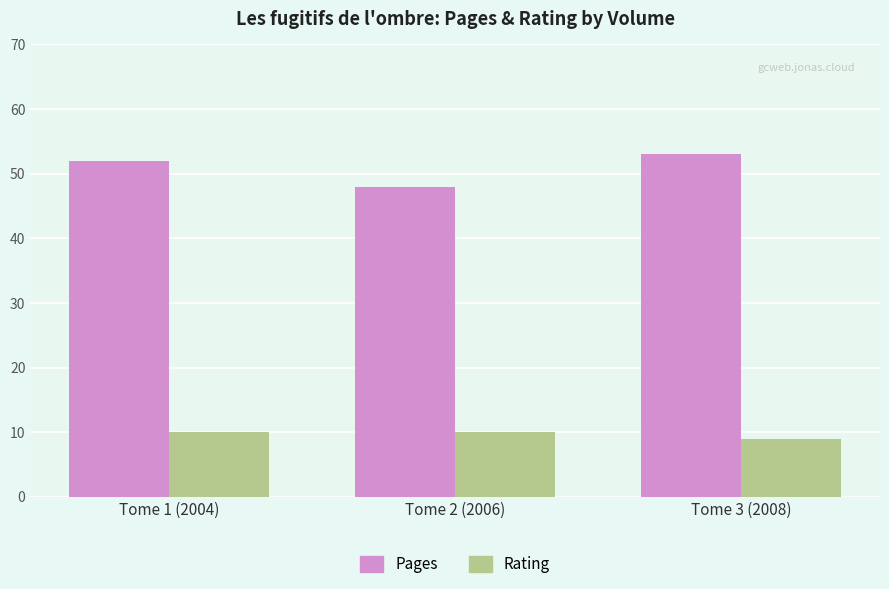

Reading left to right, what are all the values shown in this chart?

Pages: Tome 1 (2004)=52	Tome 2 (2006)=48	Tome 3 (2008)=53
Rating: Tome 1 (2004)=10	Tome 2 (2006)=10	Tome 3 (2008)=9